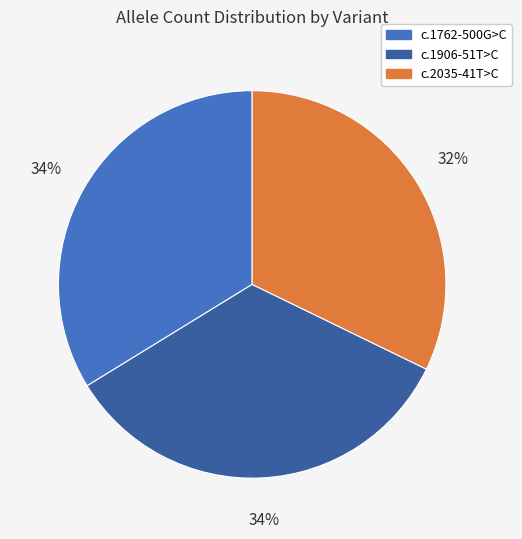

Count the number of slices in the pie.

3